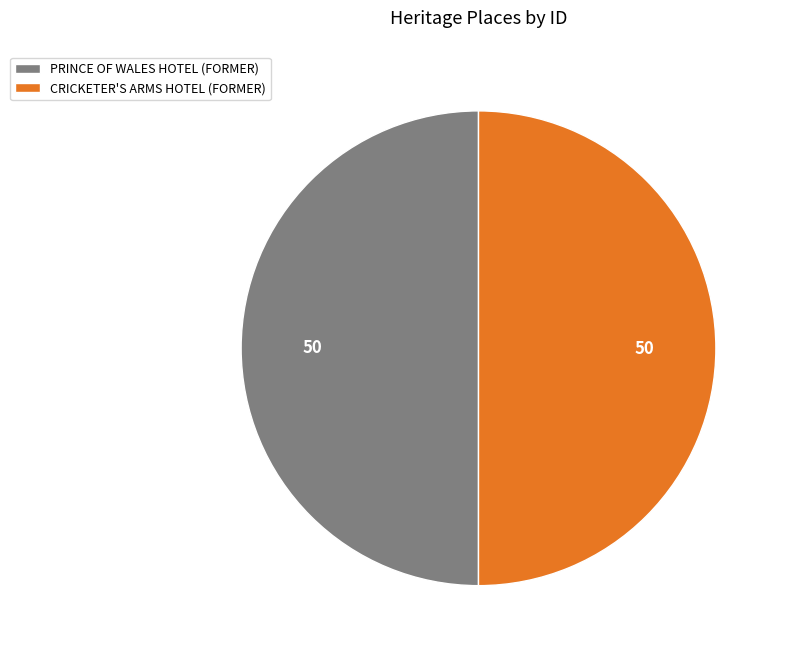

Approximately how many times larger is the value at CRICKETER'S ARMS HOTEL (FORMER) compared to PRINCE OF WALES HOTEL (FORMER)?

1.0